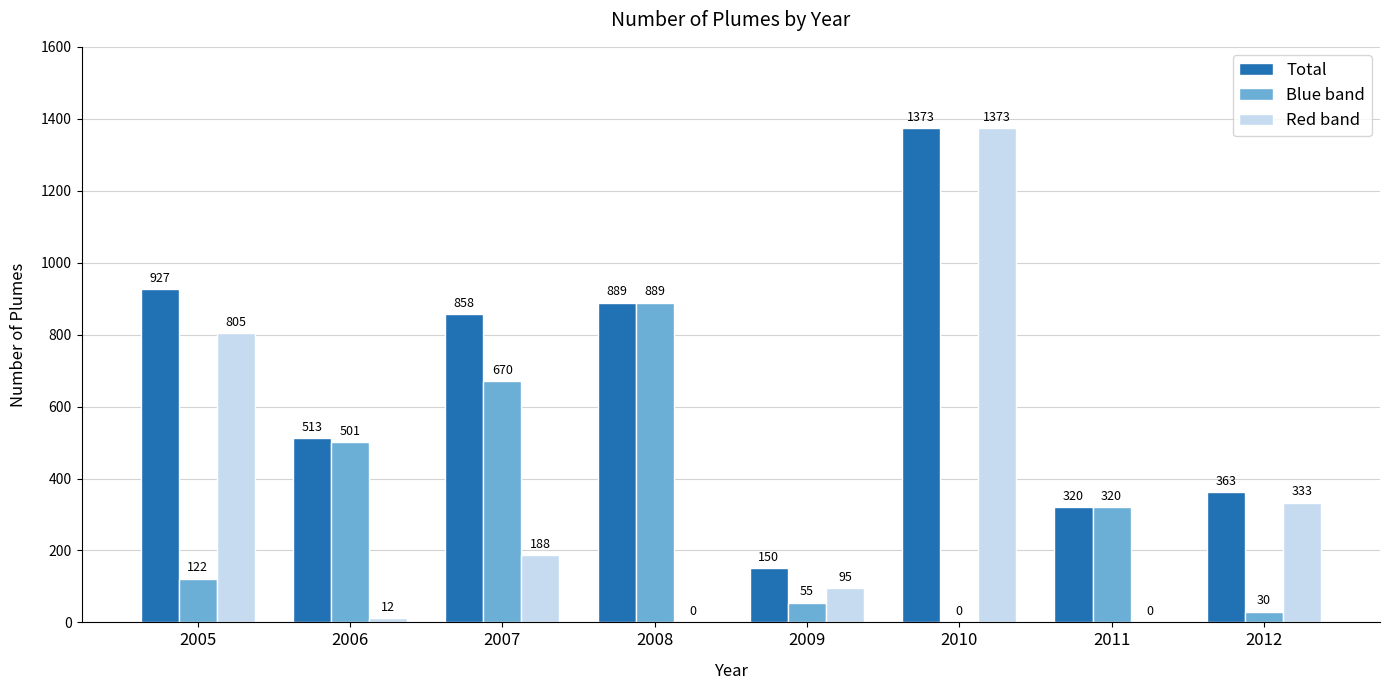

Reading left to right, transcribe all the data shown in this chart.

Total: 927	513	858	889	150	1373	320	363
Blue band: 122	501	670	889	55	0	320	30
Red band: 805	12	188	0	95	1373	0	333